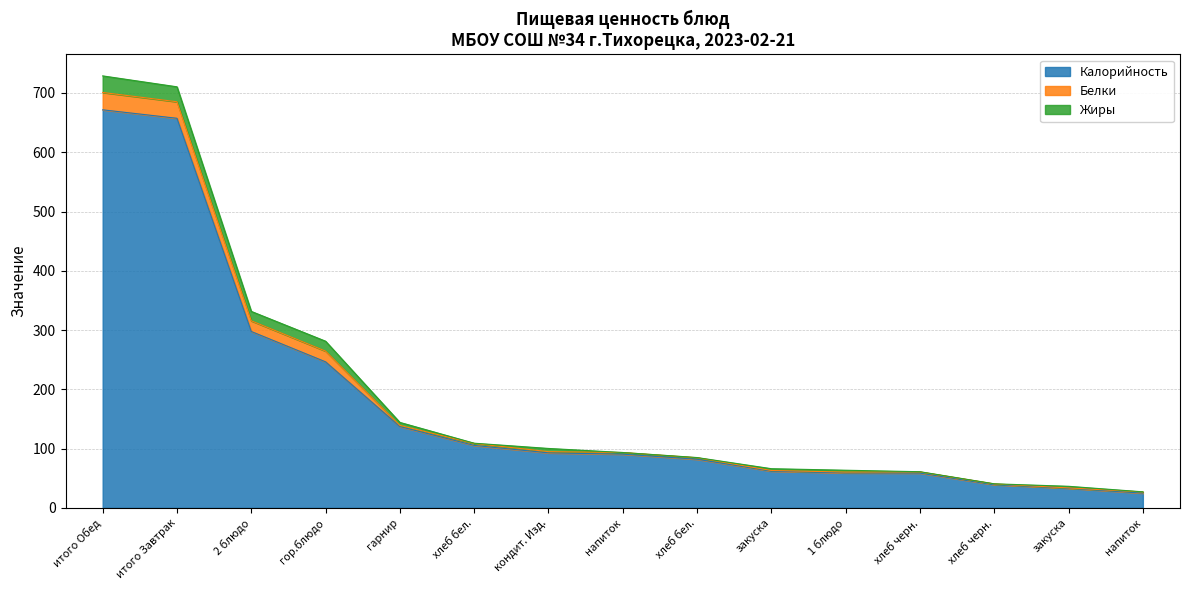

Which label corresponds to the smallest value in the chart?

напиток